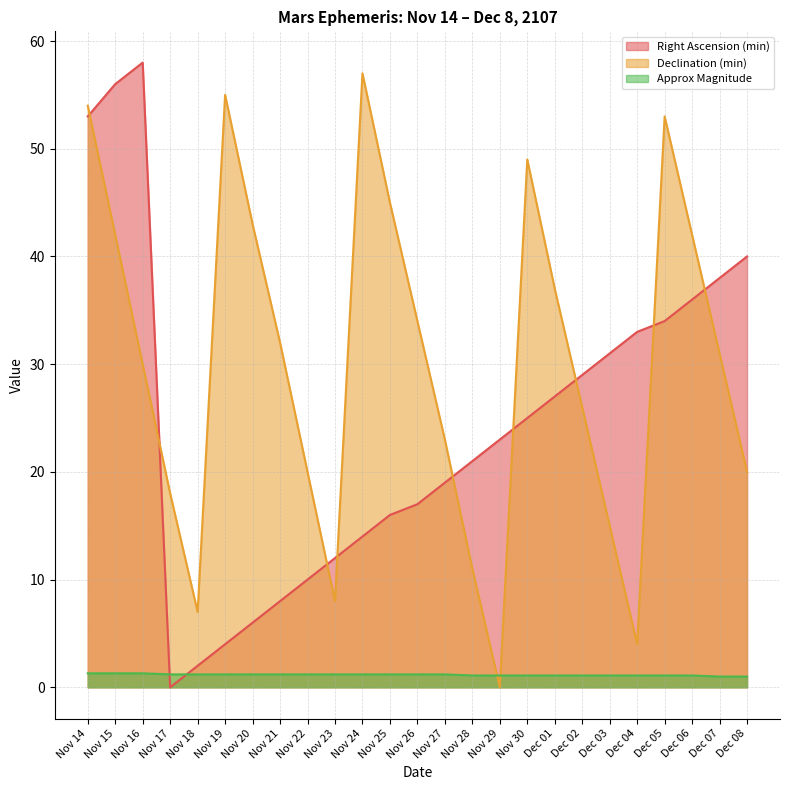

What is the label of the 25th point from the right?

Nov 14